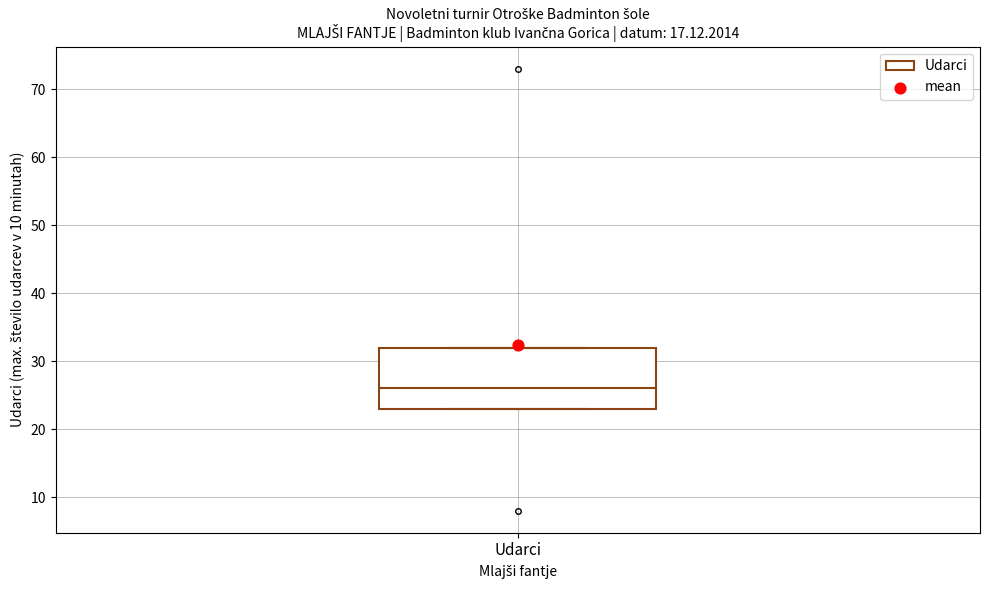

Read this box plot against the y-axis: the position of the median line, the range covered by the box, and the ends of both whiskers. The values are not printed on the chart, so give them approximately, as read against the axis.

median 26, box 23 to 32, whiskers 23 to 32